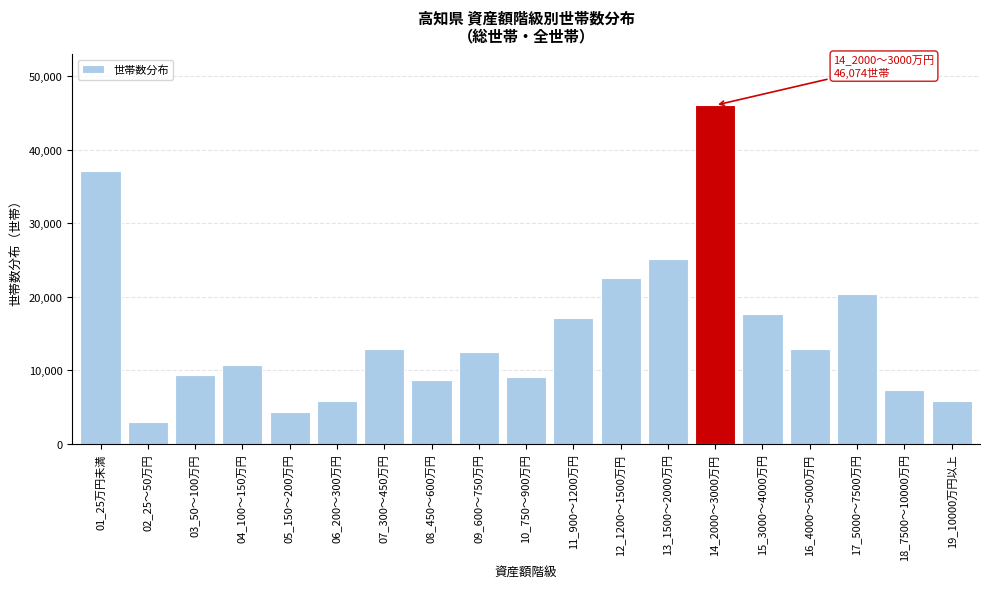

Which category has the highest value across all series?

14_2000～3000万円